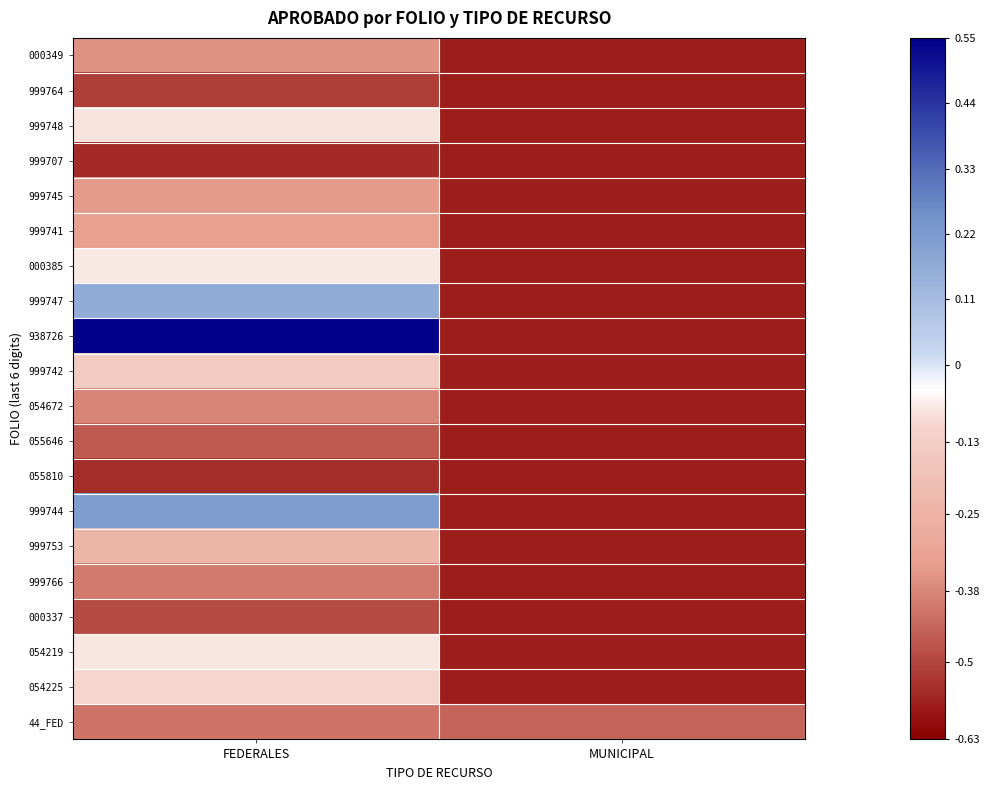

Which series changed the most between FEDERALES and MUNICIPAL?

938726